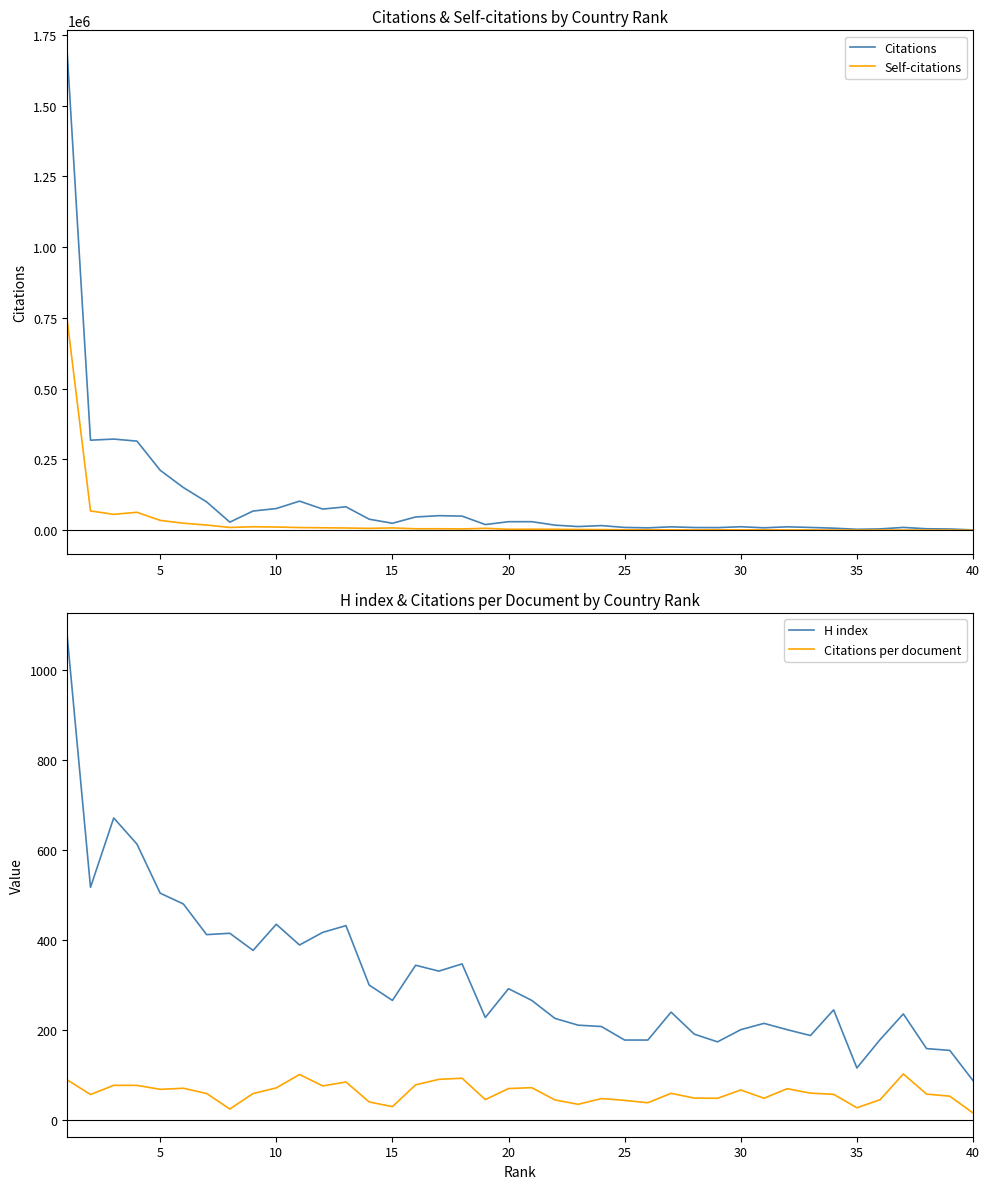

What is the average value of the H index series?

317.4